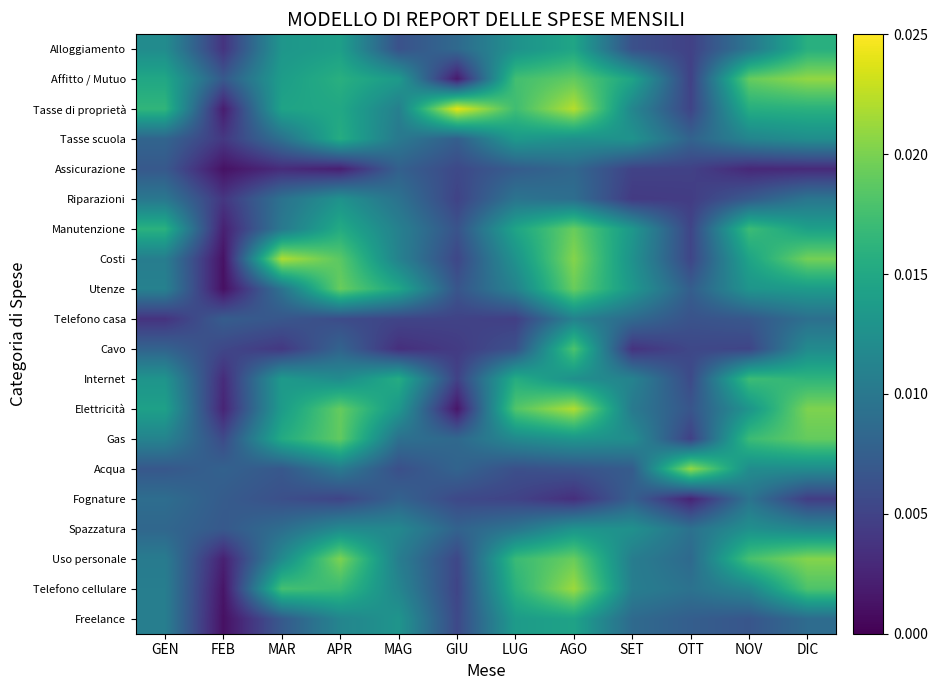

Count the number of data series in this chart.

20